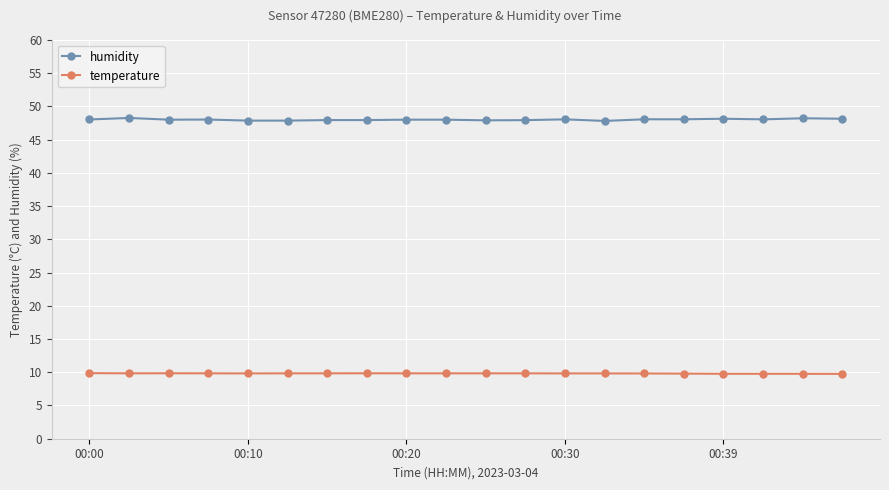

List the series in order of their peak value, highest first.

humidity, temperature